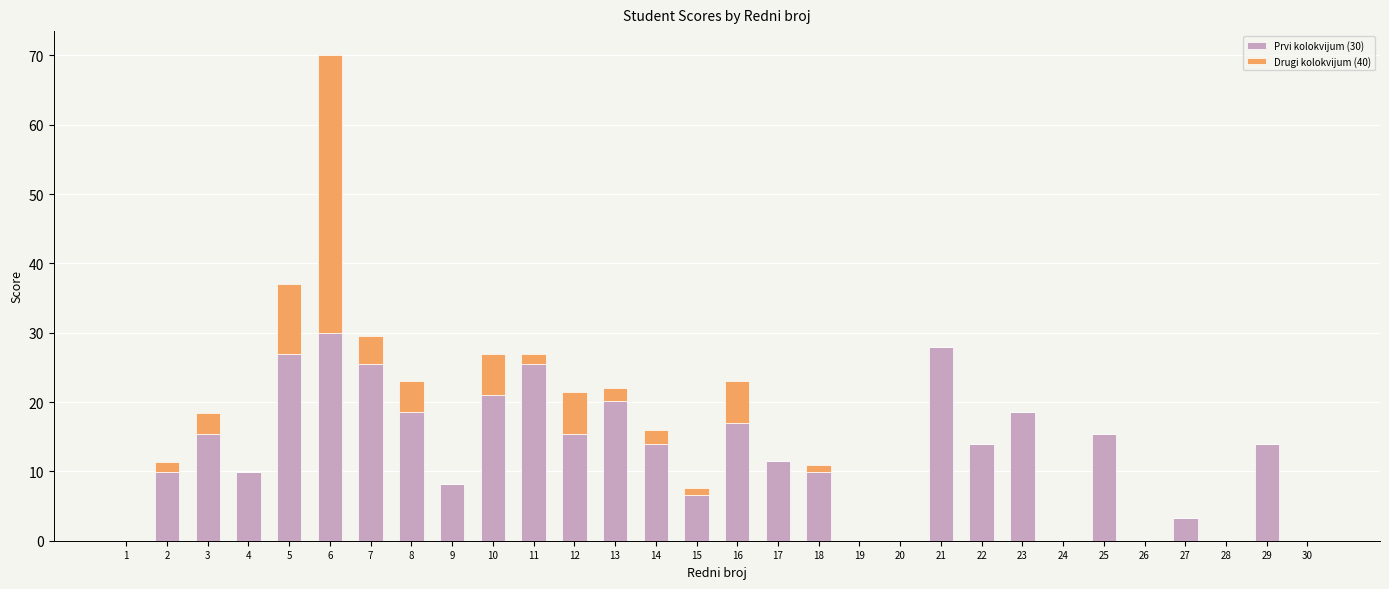

At which label does Prvi kolokvijum (30) reach its peak?

6